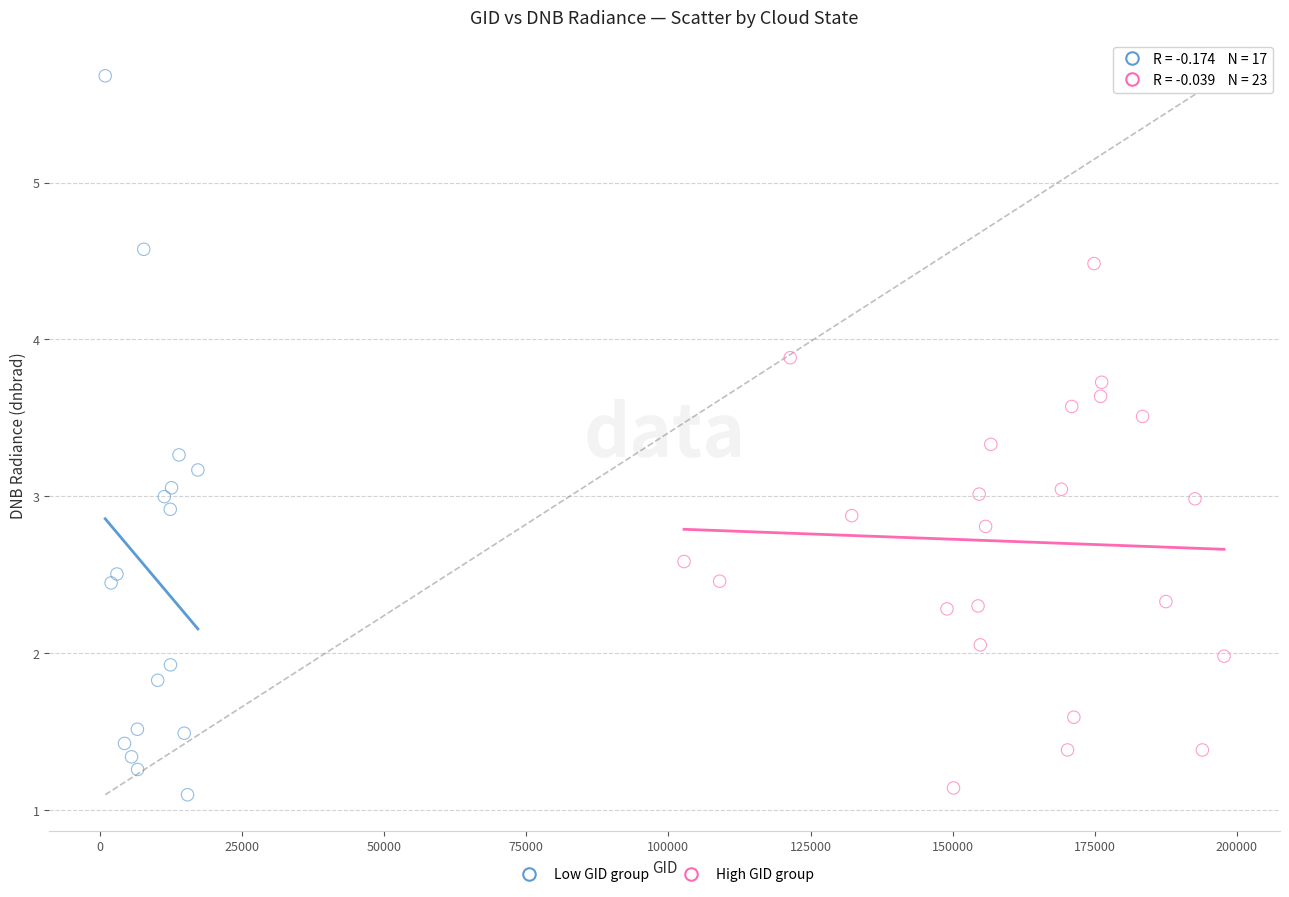

Which series reaches the maximum Y coordinate?

Low GID group